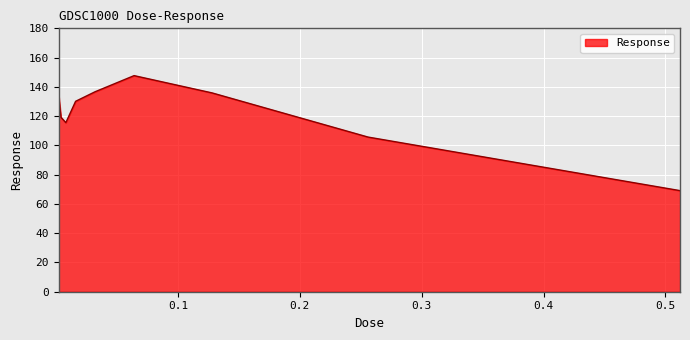

What is the difference between the maximum and minimum values?

78.6